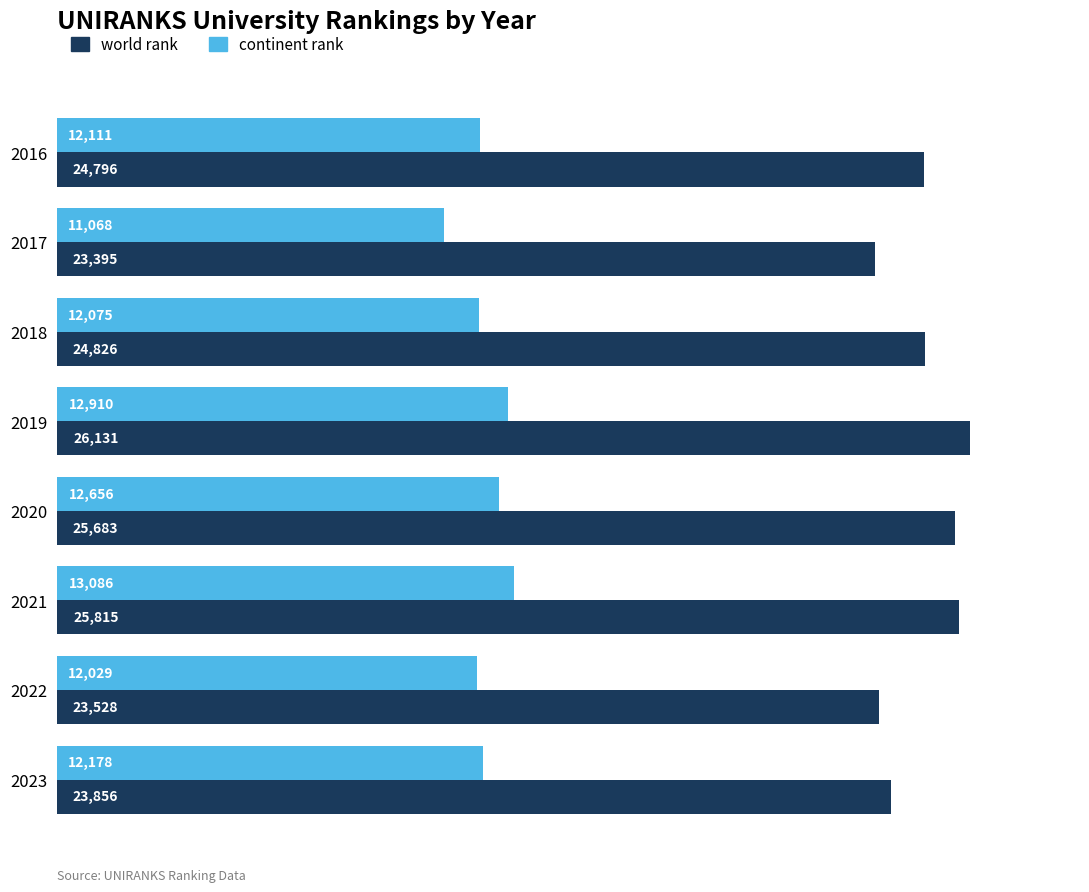

What is the highest value of the world rank series?

26131